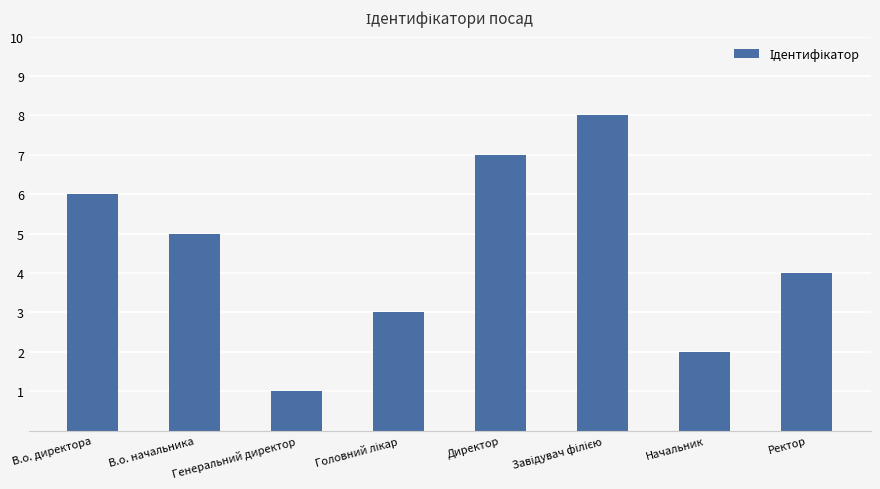

The chart shows a value of 7 at В.о. начальника. True or false?

False